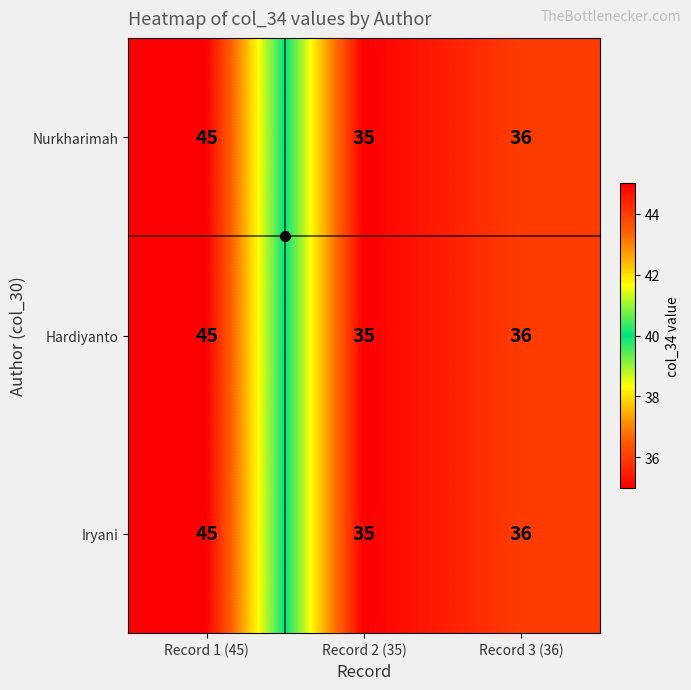

At which category does the chart reach its minimum across all series?

Record 2 (35)